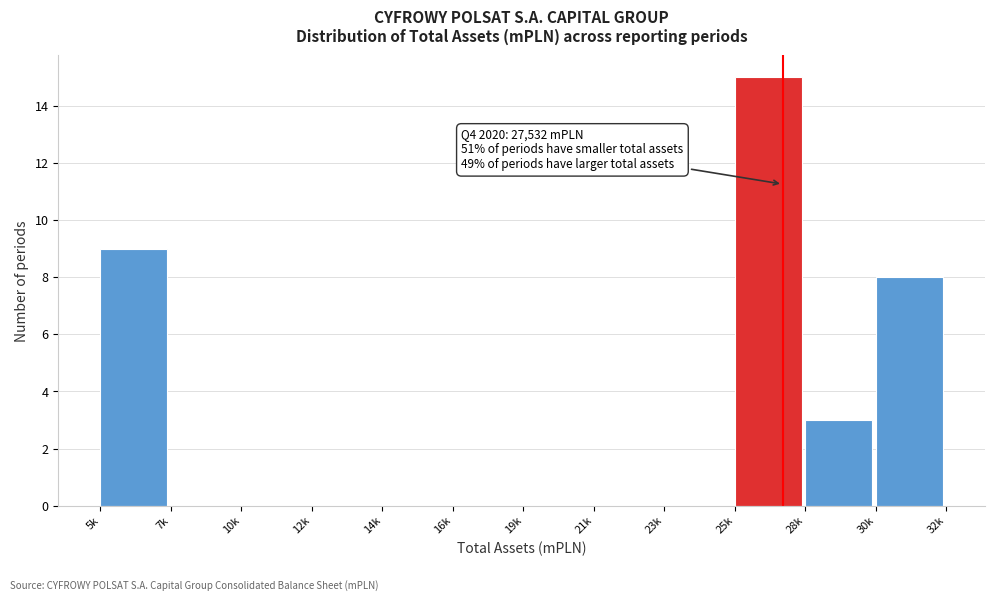

Reading right to left, what are all the values shown in this chart?

30k=8	28k=3	25k=15	23k=0	21k=0	19k=0	16k=0	14k=0	12k=0	10k=0	7k=0	5k=9